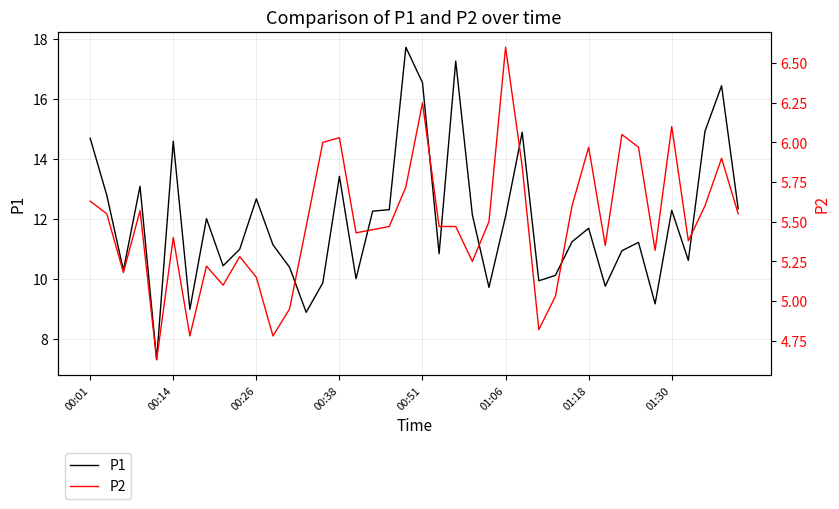

At how many categories does at least one series exceed 8?

39